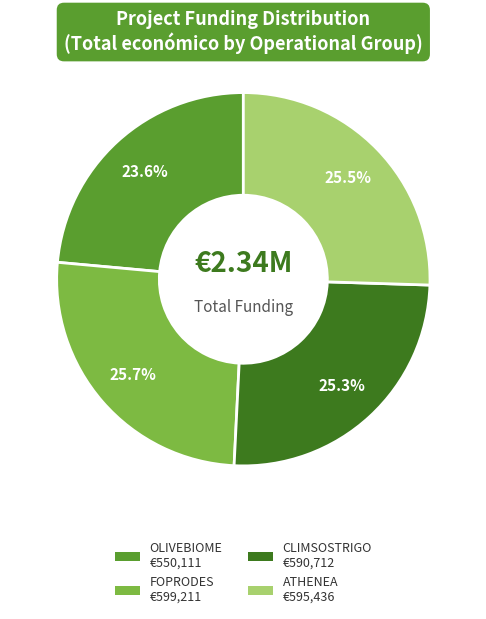

Is CLIMSOSTRIGO the majority of the pie?

No